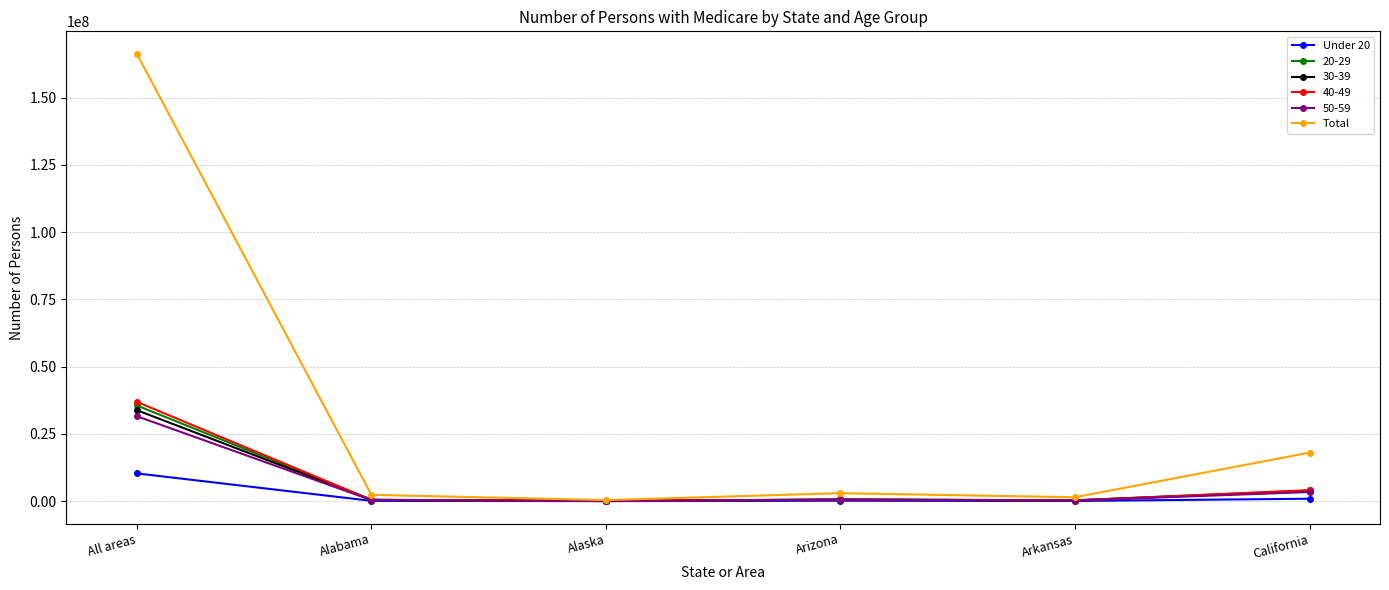

In Total, how many points are higher than both neighbors (excluding endpoints)?

1